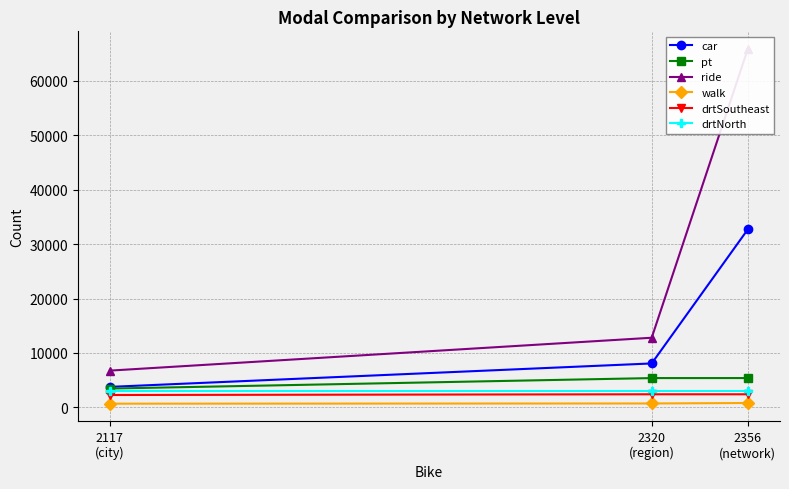

What is the total value across all series at 2356
(network)?

110024